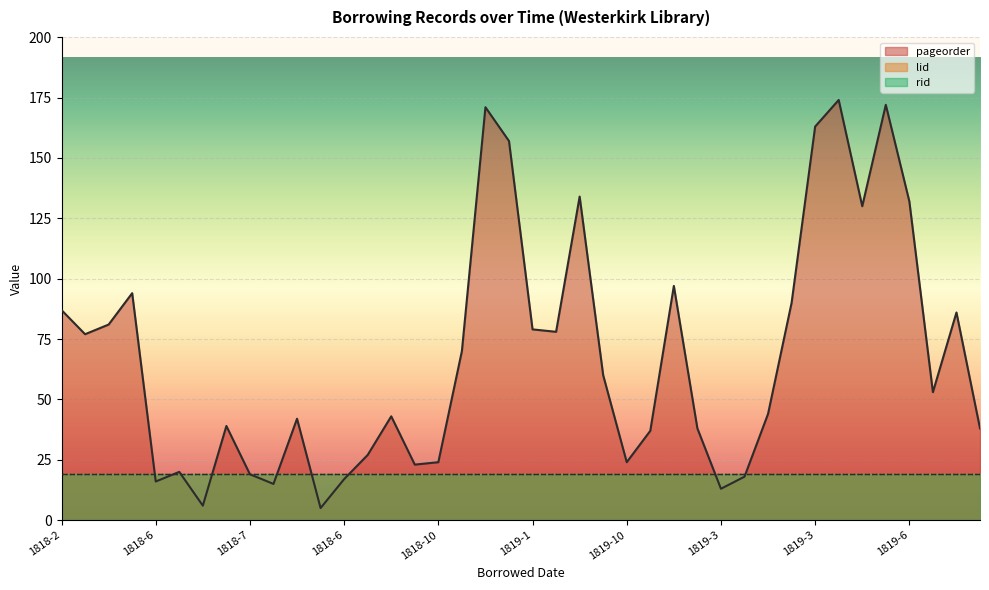

Where do pageorder and rid first cross each other?

1818-8 and 1818-6